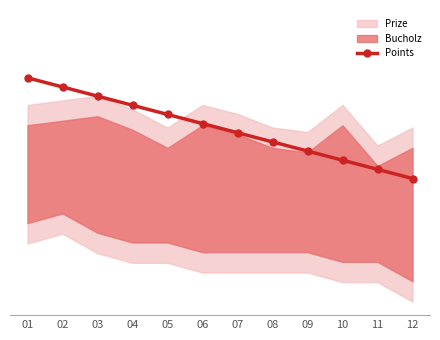

The value at 06 is 28.2. True or false?

True